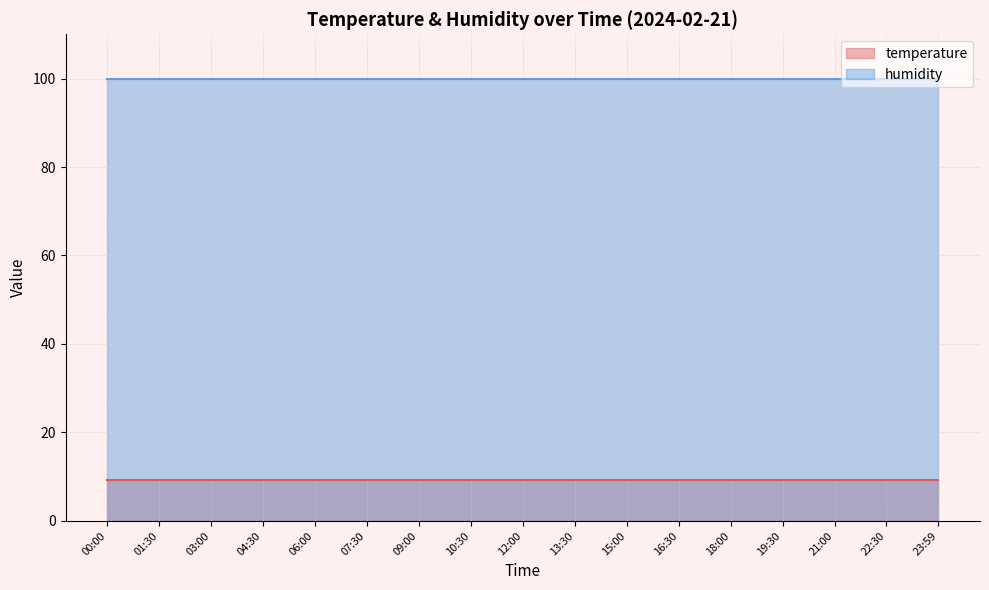

What are all the series names shown in the legend?

temperature, humidity